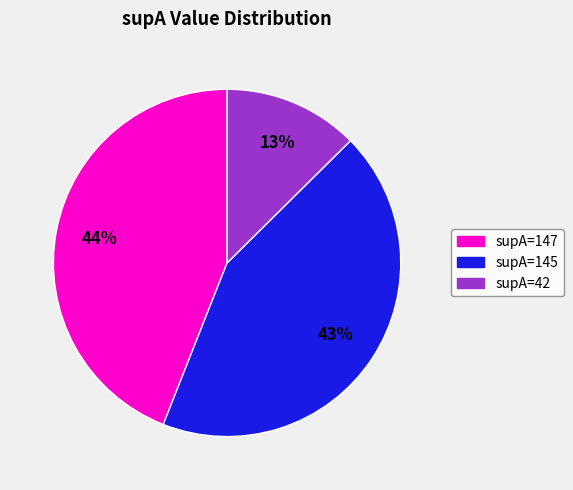

Do supA=147 and supA=145 together represent more than half of the pie?

Yes